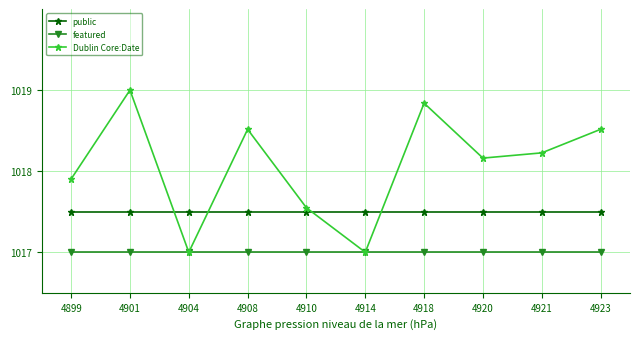

Where is Dublin Core:Date nearest to the value 1018?

4899